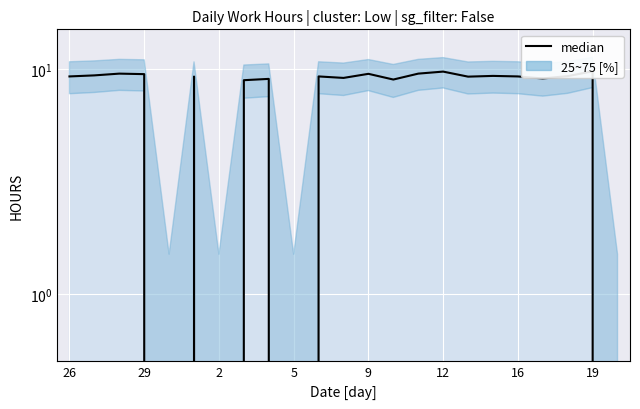

True or false: the data has more than 1 interior local peaks.

True